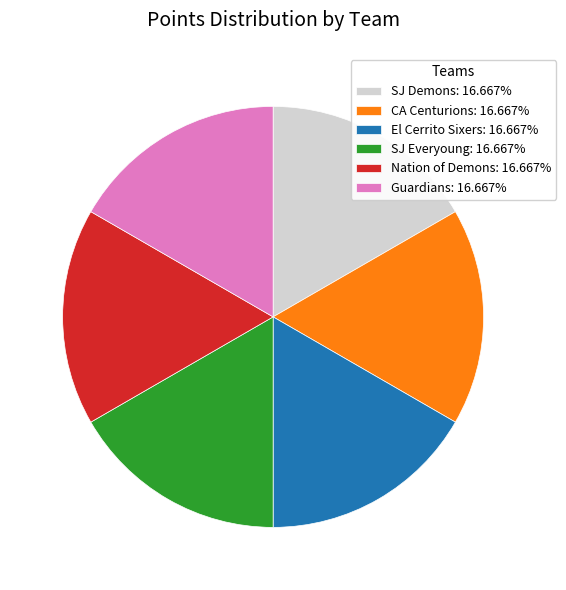

Do El Cerrito Sixers: 16.667% and Nation of Demons: 16.667% together represent more than half of the pie?

No